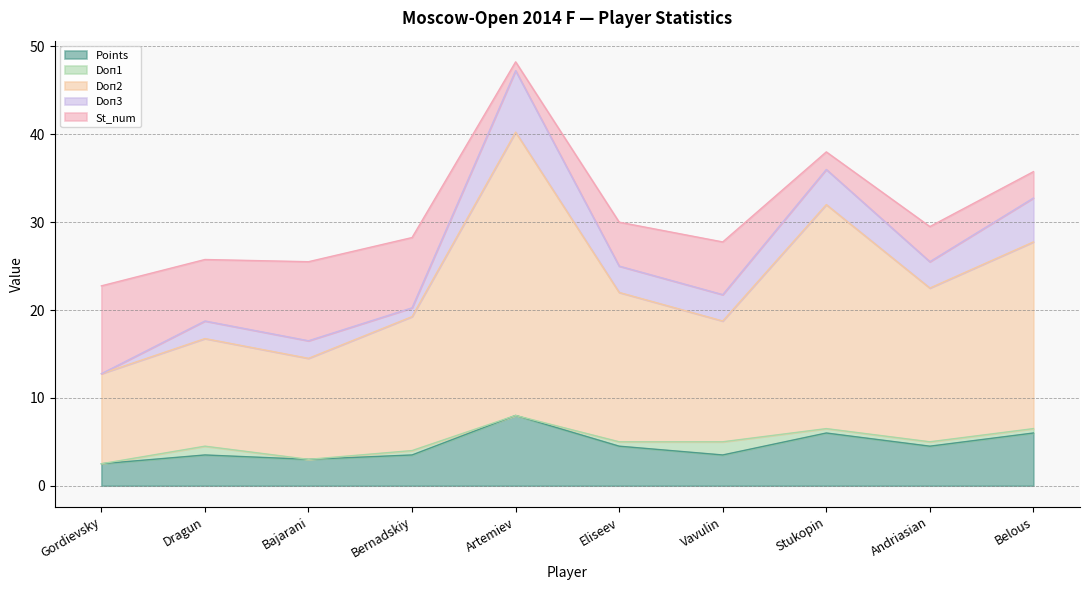

What is the difference between the second highest and minimum values in the Doп3 series?

5.0